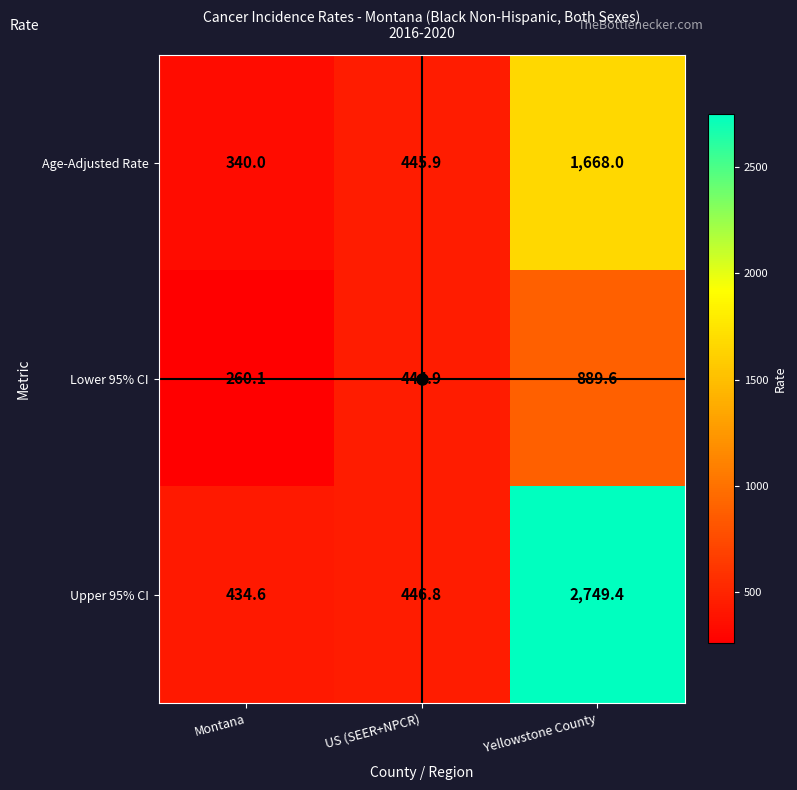

How many categories are shown in the chart?

3